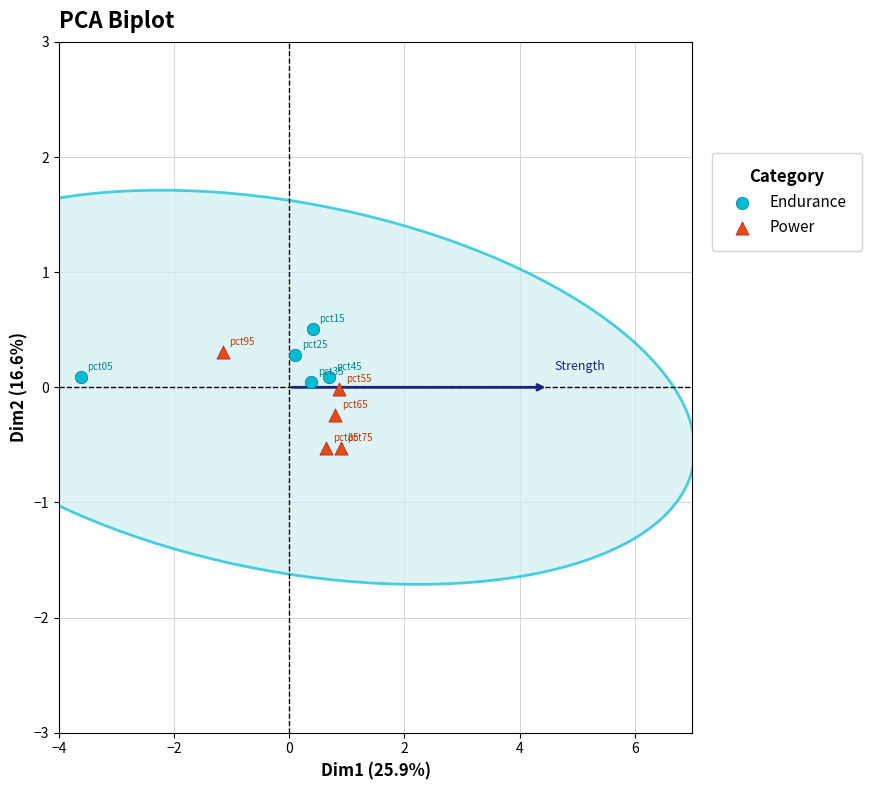

Which series contains the lowest Y value?

Power